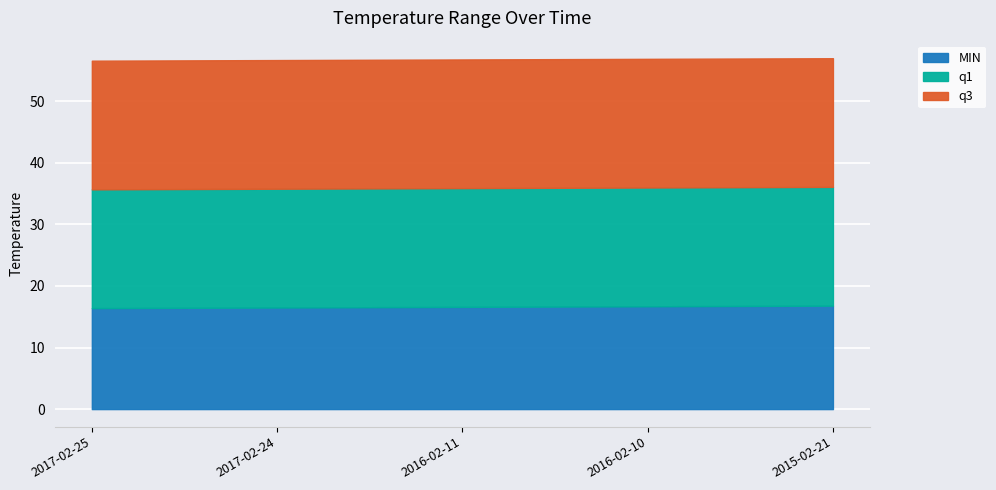

List the series in order of their peak value, lowest first.

MIN, q1, q3